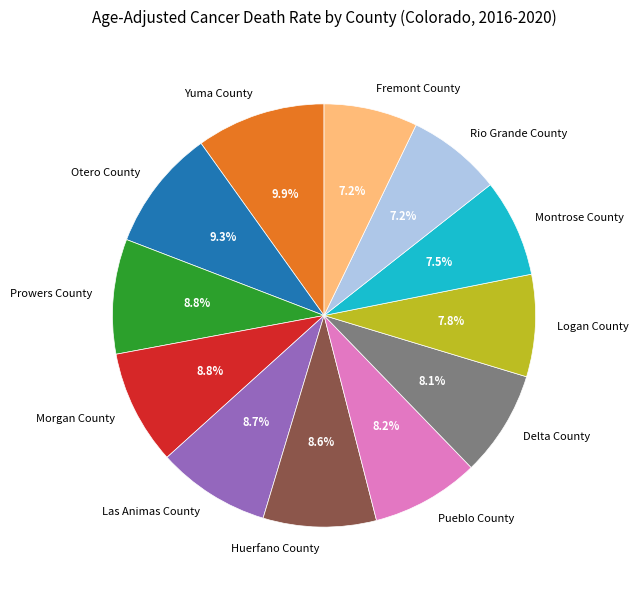

True or false: Pueblo County accounts for 8% of the total.

True